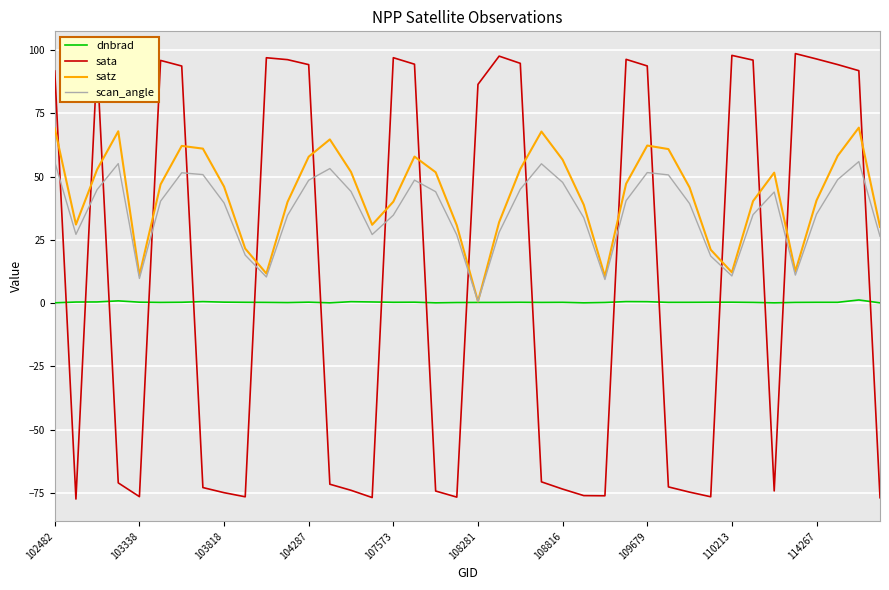

Rank the series by their average value, from lowest to highest.

dnbrad, sata, scan_angle, satz